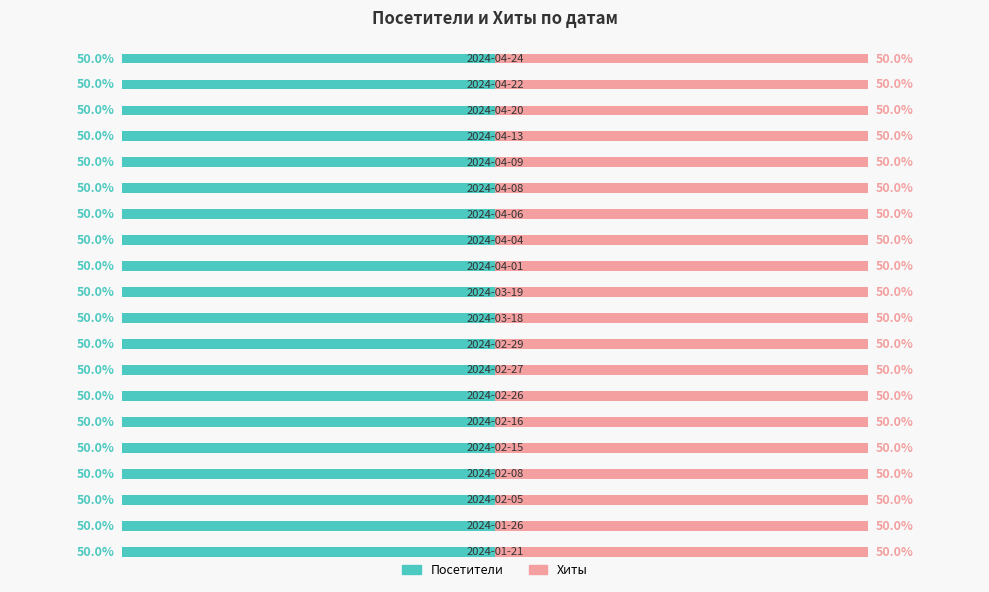

Which series changed the most between 2024-02-08 and 2024-02-05?

Посетители